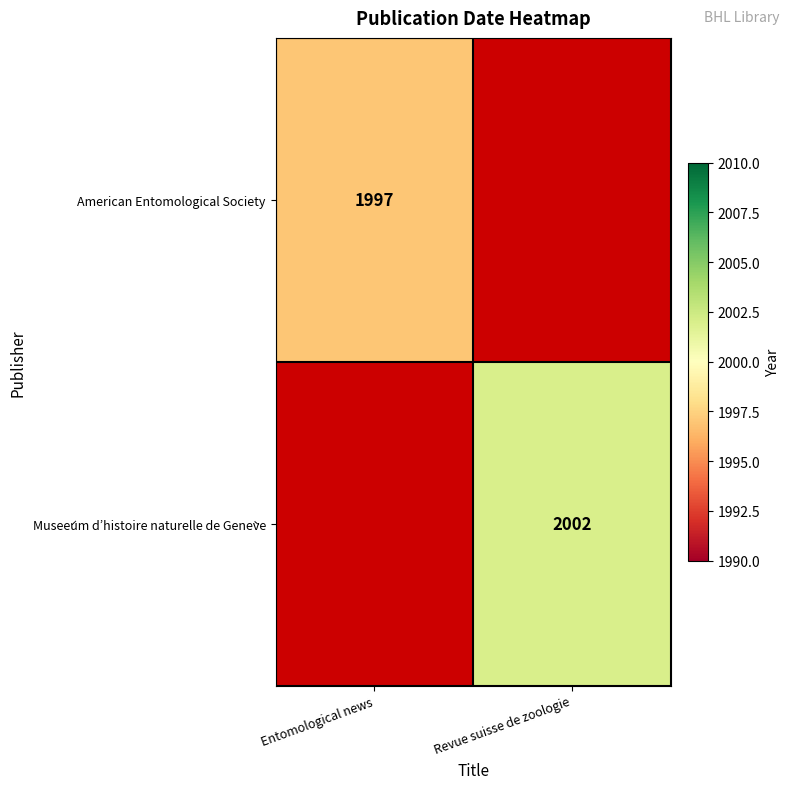

What is the difference between the highest and lowest values at Revue suisse de zoologie?

2002